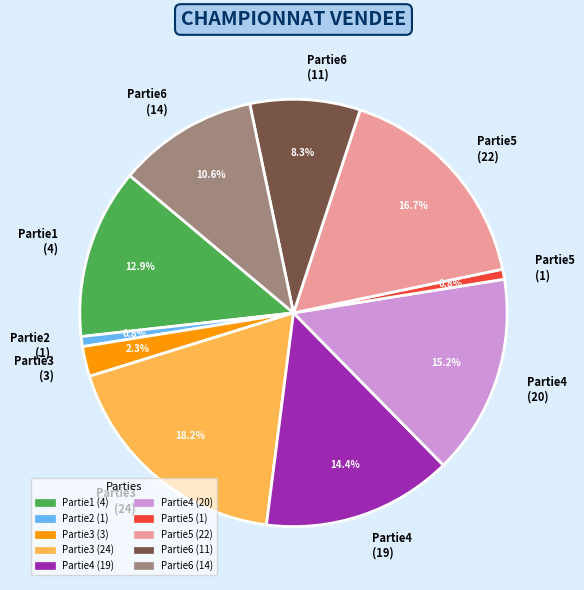

What is the largest slice in the pie chart?

Partie3 (24)